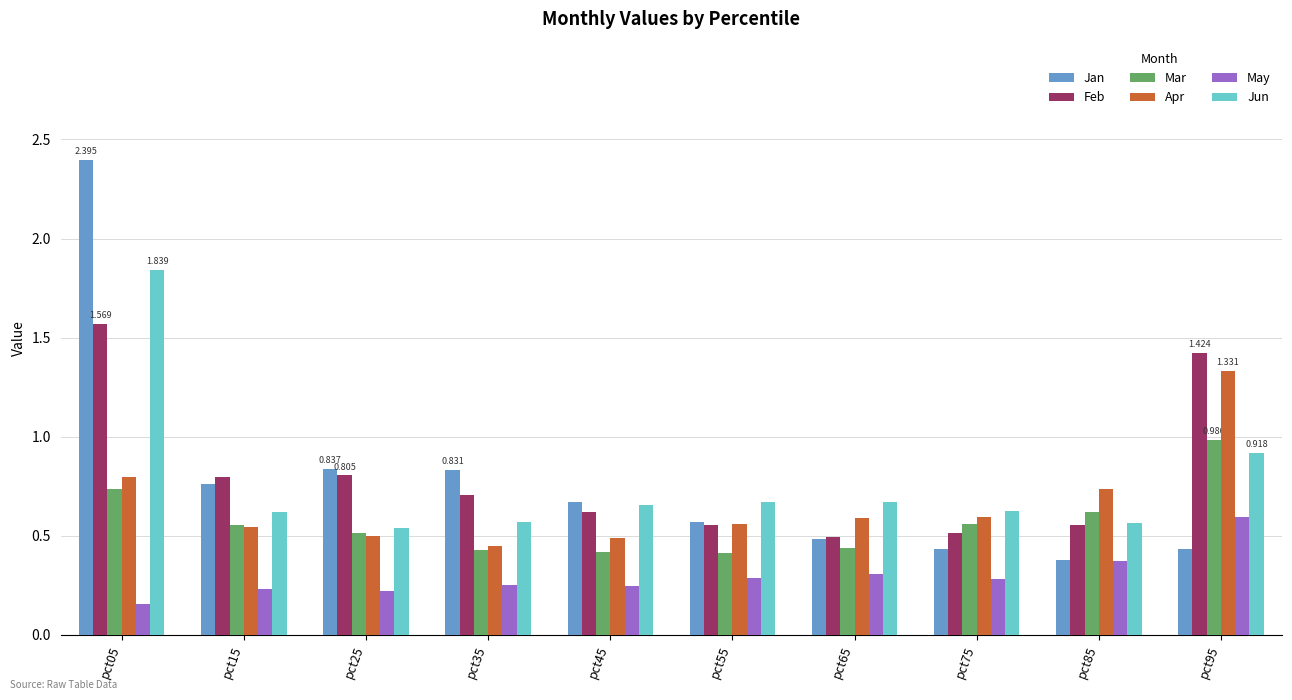

Between pct45 and pct95, which series saw the biggest shift?

Apr